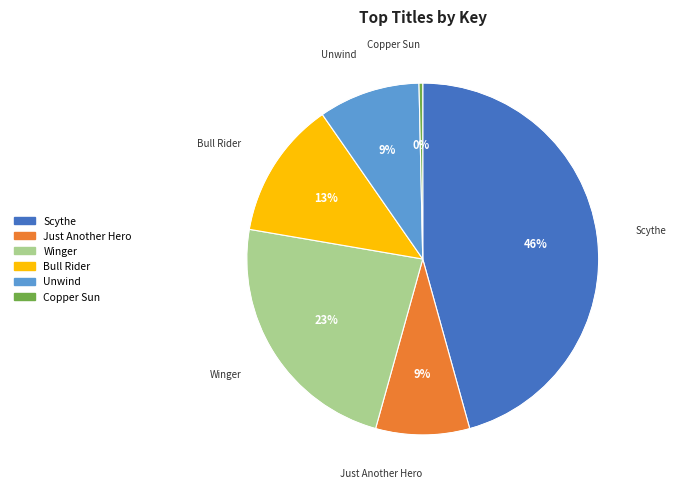

The Just Another Hero slice represents 9% of the pie. True or false?

True